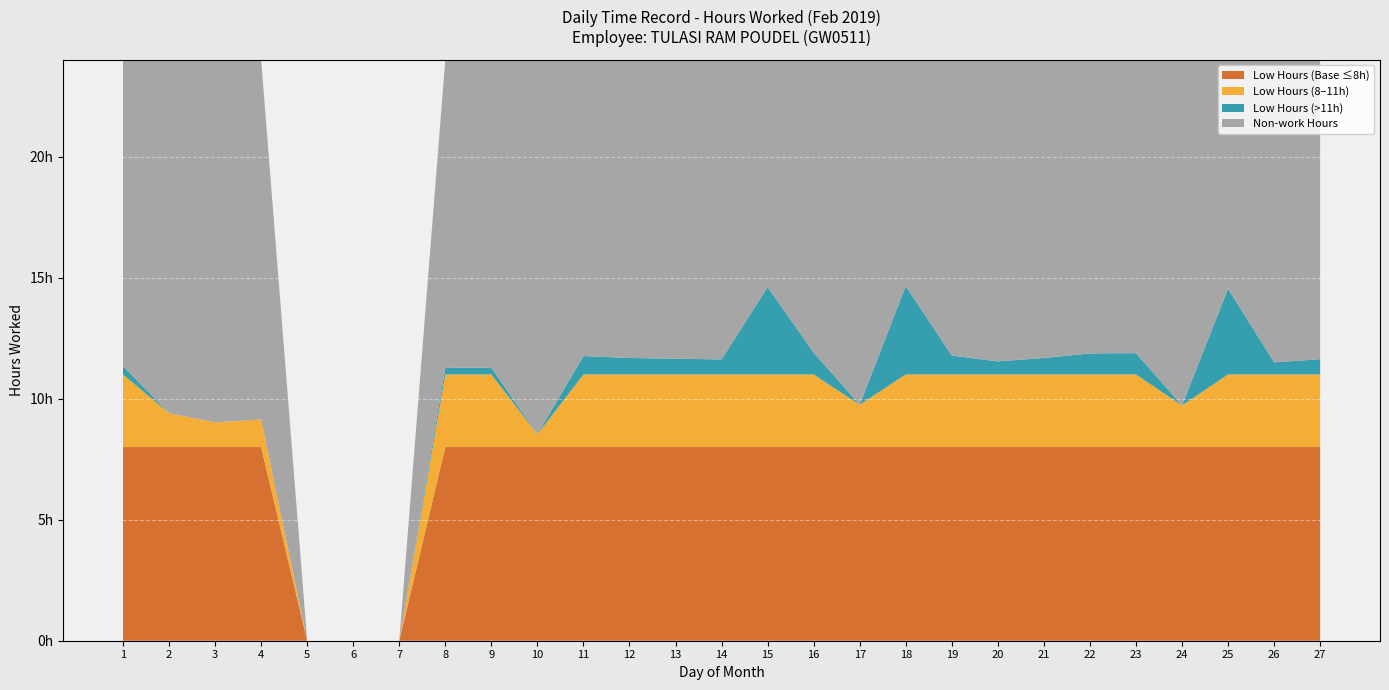

Reading left to right, extract all data points from this chart.

1=11.3	2=9.4	3=9.0	4=9.1	5=0.0	6=0.0	7=0.0	8=11.3	9=11.3	10=8.5	11=11.8	12=11.7	13=11.7	14=11.6	15=14.6	16=11.9	17=9.8	18=14.7	19=11.8	20=11.5	21=11.7	22=11.9	23=11.9	24=9.7	25=14.5	26=11.5	27=11.6